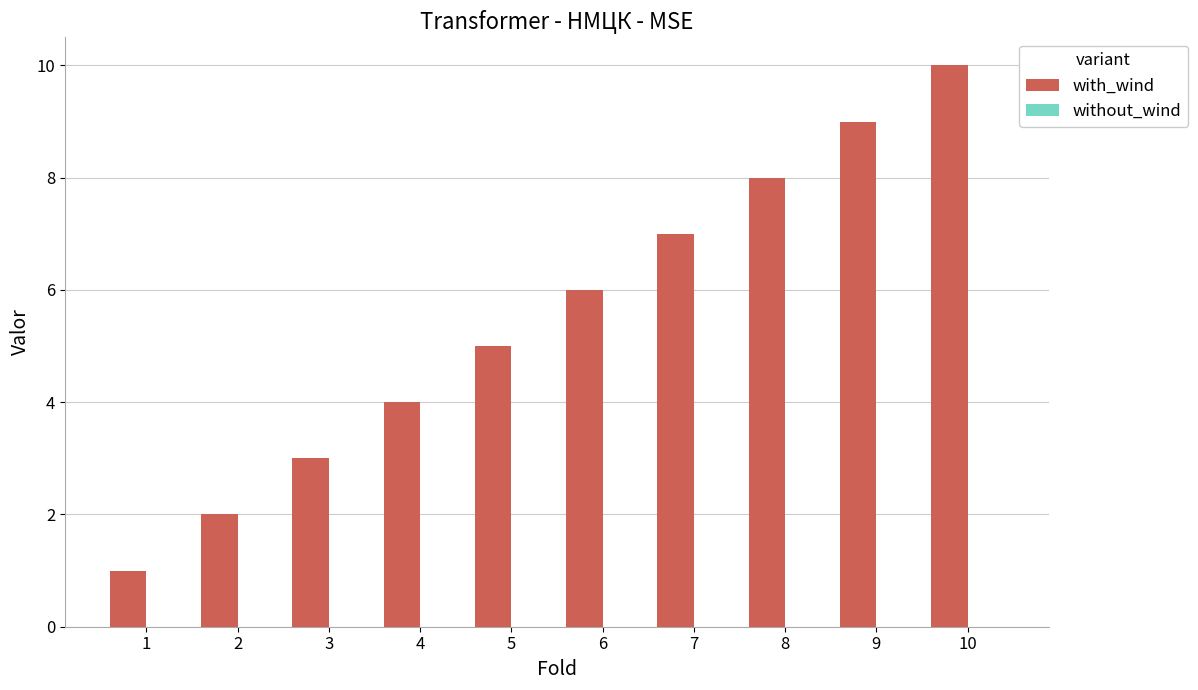

What is the change in value from 3 to 9?

+6